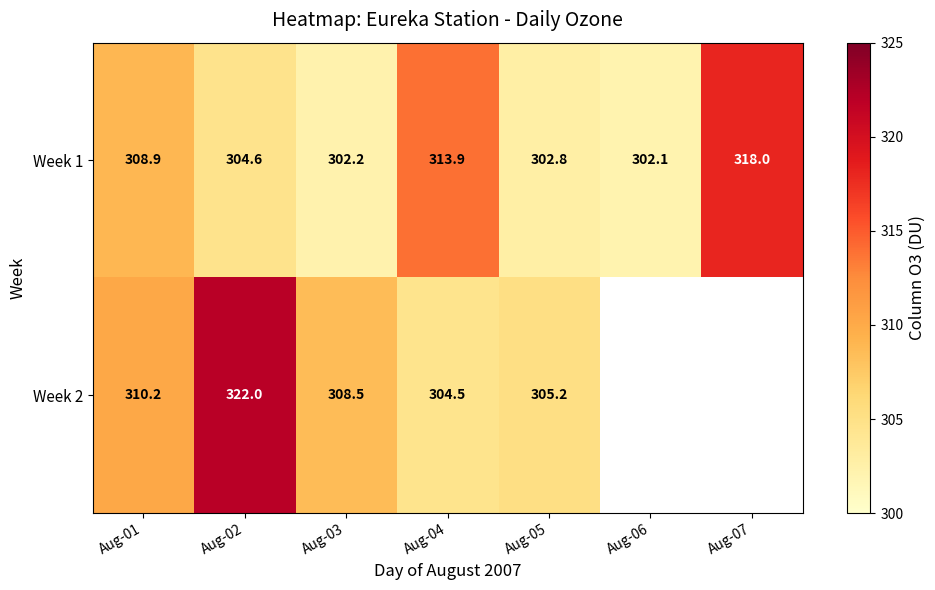

Read the Week 1 value at Aug-01.

308.9